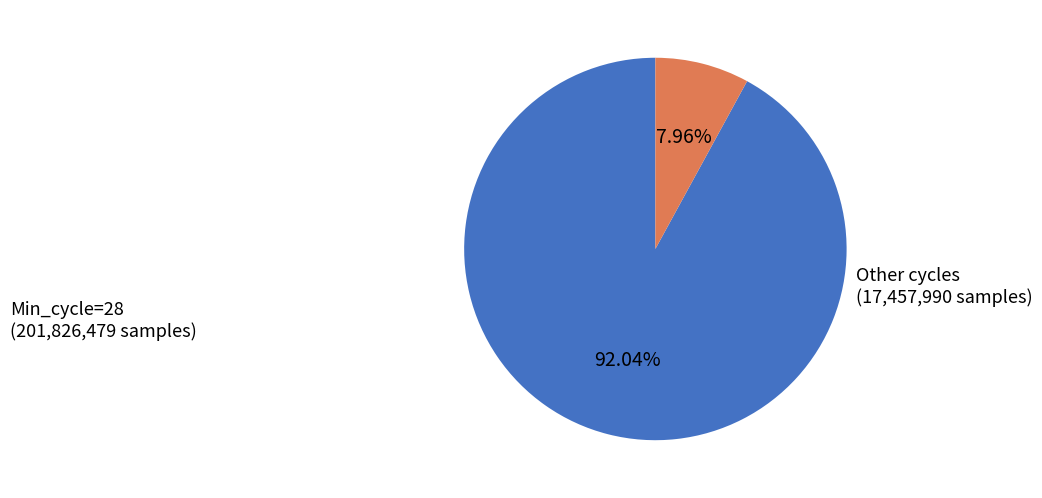

Count the number of slices in the pie.

2